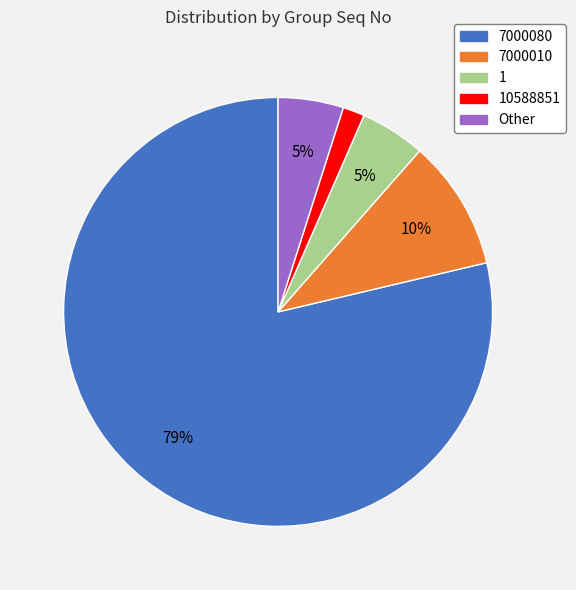

Combined, do 1 and 7000080 account for over 50%?

Yes